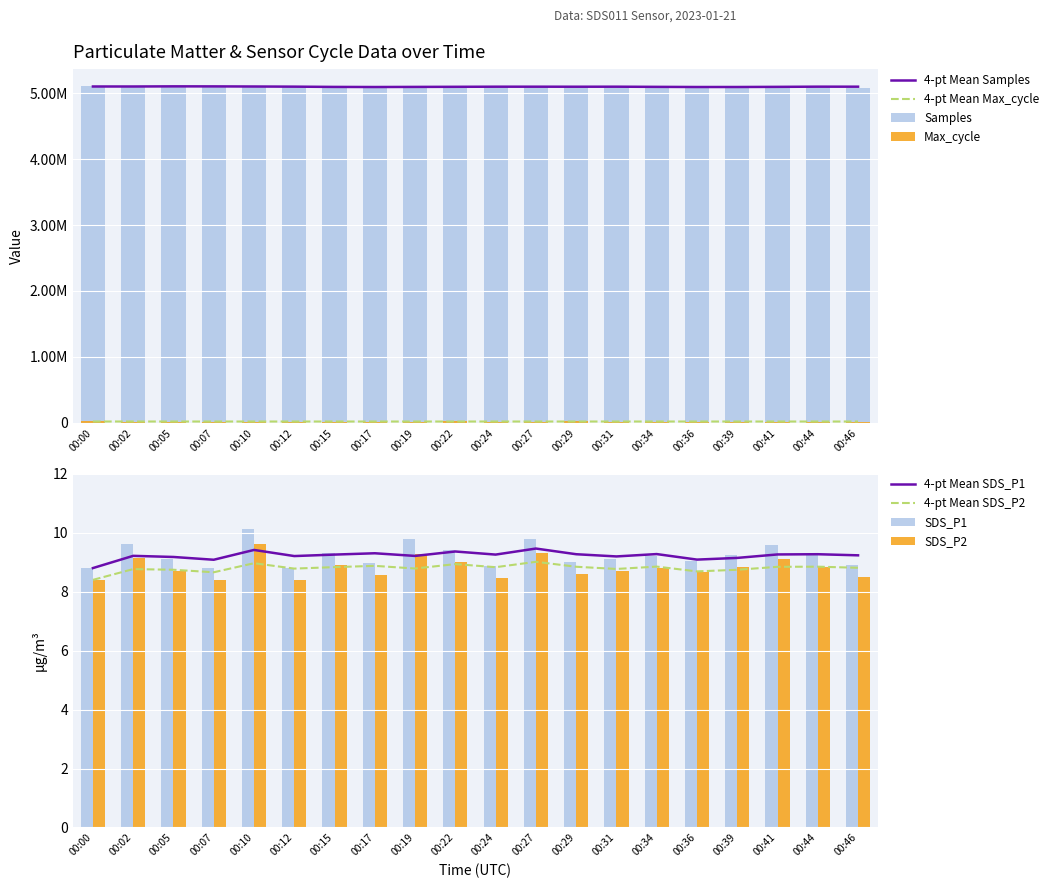

Reading left to right, transcribe all the data shown in this chart.

SDS_P1: 00:00=8.8	00:02=9.6	00:05=9.1	00:07=8.8	00:10=10.1	00:12=8.8	00:15=9.3	00:17=9.0	00:19=9.8	00:22=9.4	00:24=8.9	00:27=9.8	00:29=9.0	00:31=9.1	00:34=9.2	00:36=9.1	00:39=9.2	00:41=9.6	00:44=9.2	00:46=8.9
SDS_P2: 00:00=8.4	00:02=9.1	00:05=8.7	00:07=8.4	00:10=9.6	00:12=8.4	00:15=8.9	00:17=8.6	00:19=9.3	00:22=9.0	00:24=8.5	00:27=9.3	00:29=8.6	00:31=8.7	00:34=8.8	00:36=8.7	00:39=8.8	00:41=9.1	00:44=8.8	00:46=8.5
Samples: 00:00=5101422.0	00:02=5101254.0	00:05=5107955.0	00:07=5101319.0	00:10=5094338.0	00:12=5092624.0	00:15=5091790.0	00:17=5095183.0	00:19=5100971.0	00:22=5098962.0	00:24=5098297.0	00:27=5095378.0	00:29=5098898.0	00:31=5101171.0	00:34=5088066.0	00:36=5086327.0	00:39=5099476.0	00:41=5109579.0	00:44=5100016.0	00:46=5085075.0
Max_cycle: 00:00=20467.0	00:02=20023.0	00:05=20019.0	00:07=20110.0	00:10=20030.0	00:12=20066.0	00:15=20020.0	00:17=20027.0	00:19=20107.0	00:22=20479.0	00:24=20102.0	00:27=20096.0	00:29=20514.0	00:31=20031.0	00:34=20103.0	00:36=20055.0	00:39=20052.0	00:41=20023.0	00:44=20047.0	00:46=20032.0